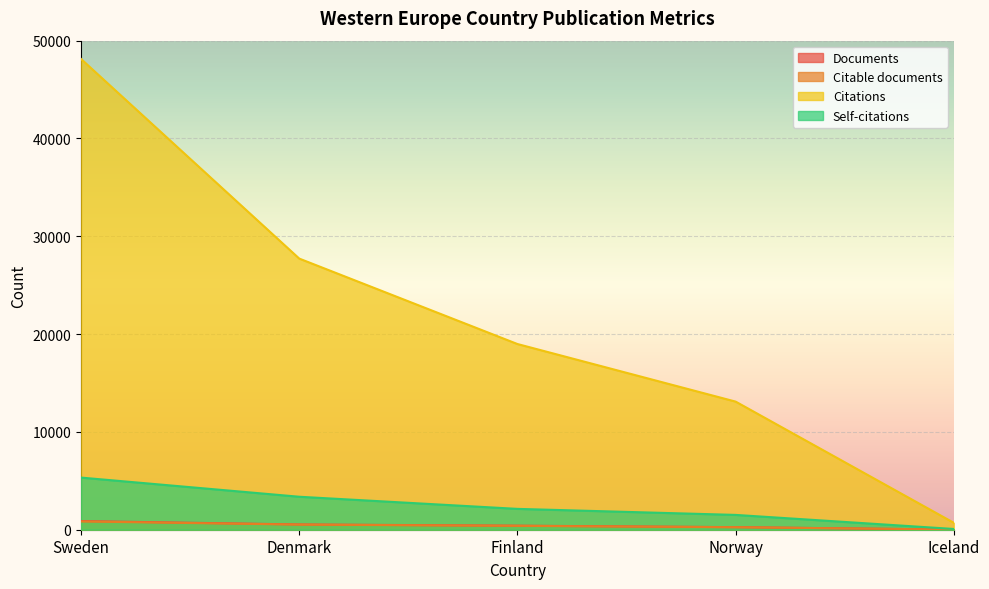

Between Sweden and Iceland, which series saw the biggest shift?

Citations